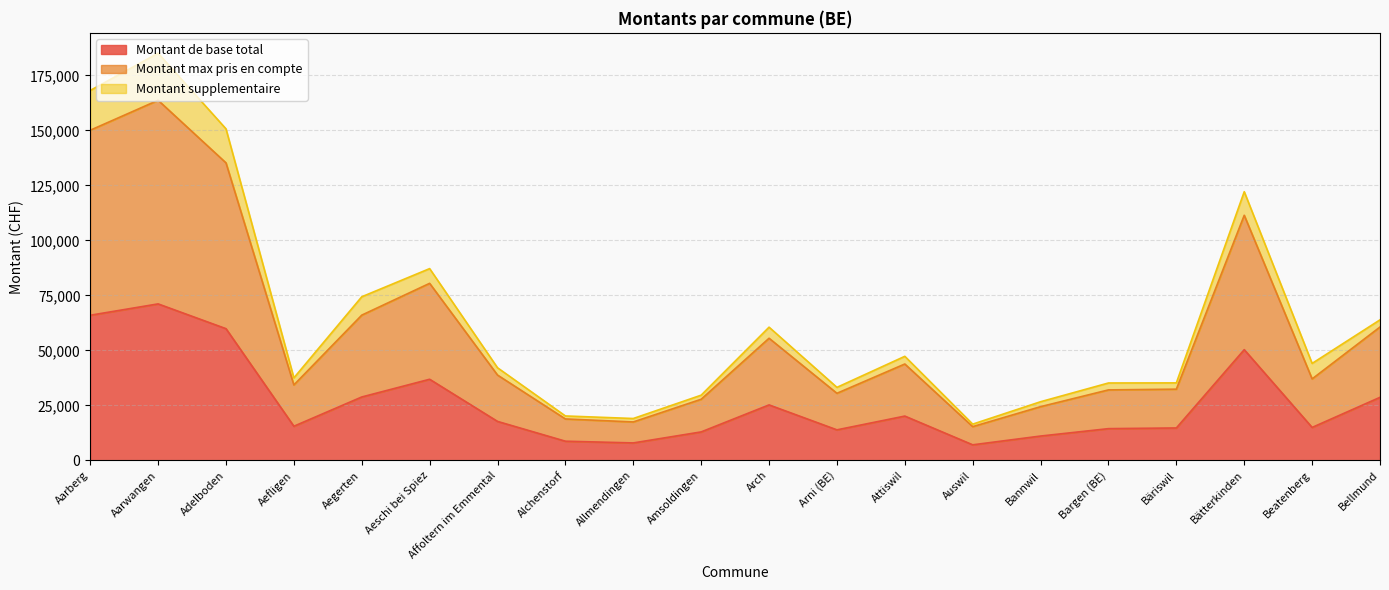

Which category has the highest value in the Montant de base total series?

Aarwangen